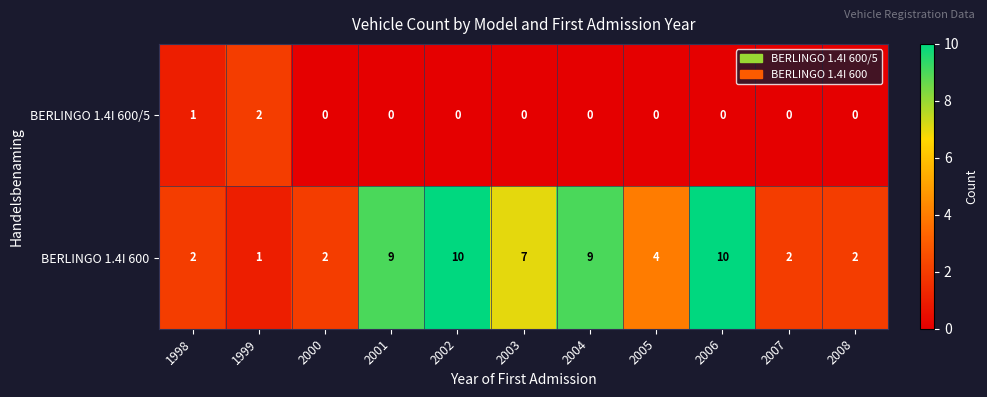

How many BERLINGO 1.4I 600 values are between 2 and 9?

8